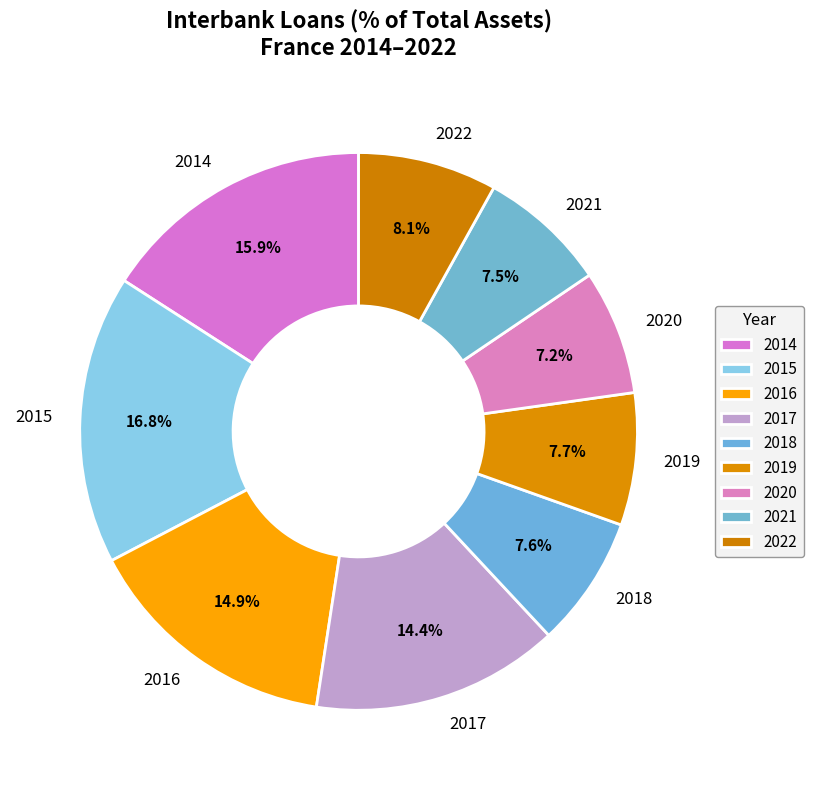

How many slices are in this pie chart?

9